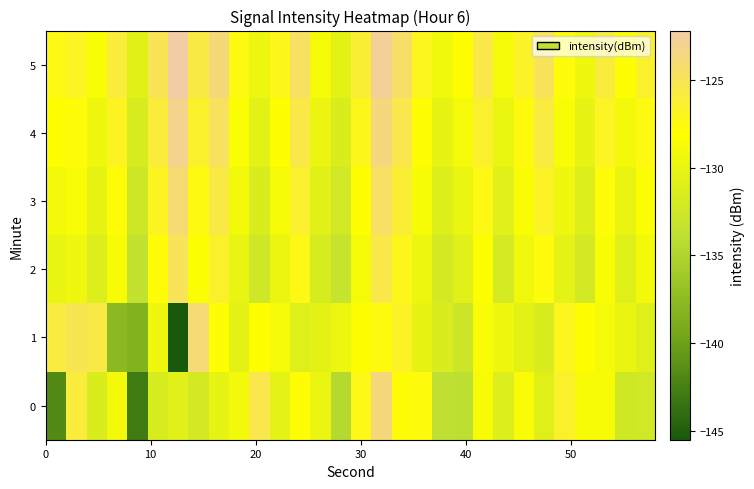

List the series in order of their peak value, lowest first.

2, 3, 1, 0, 4, 5